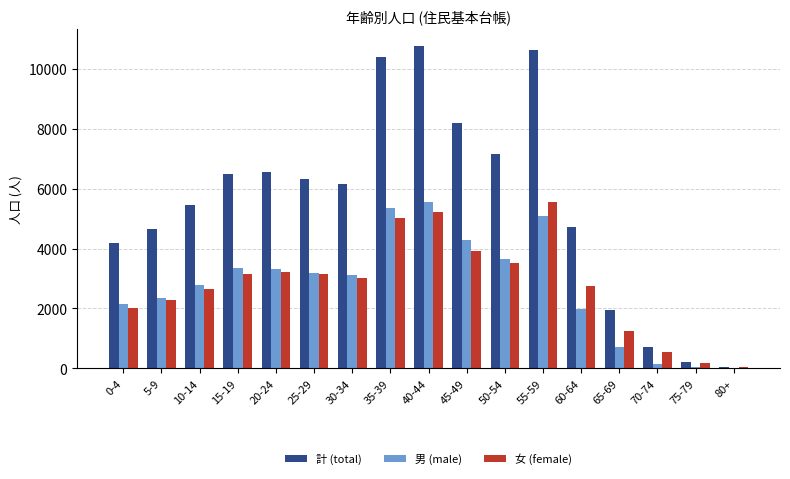

The value of 計 (total) at 20-24 is 4285. True or false?

False